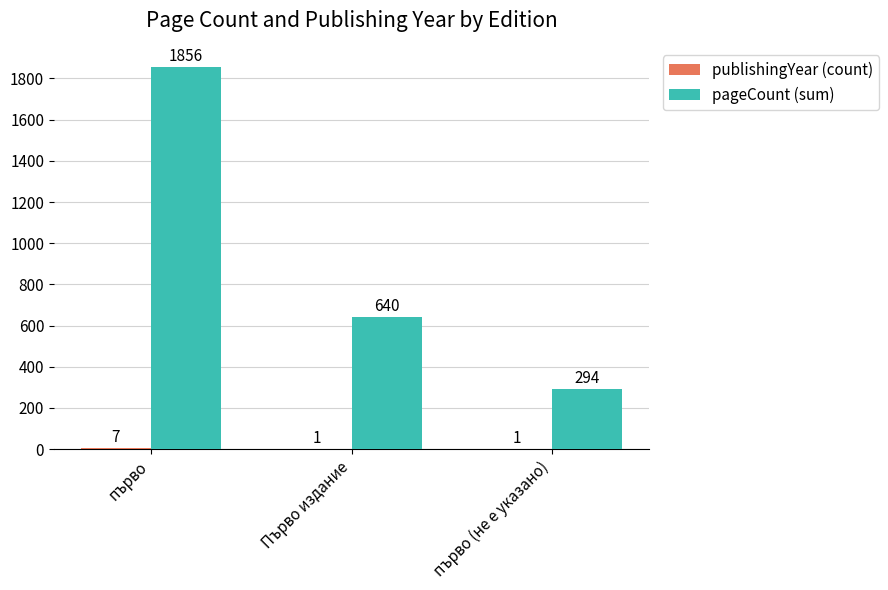

True or false: pageCount (sum) has a value of 640 at Първо издание.

True